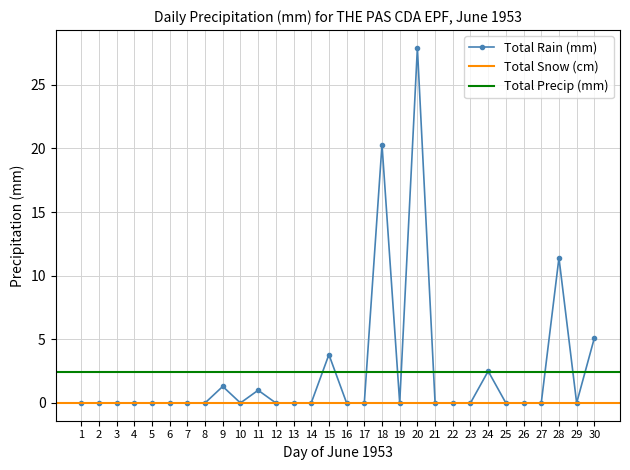

True or false: Total Precip (mm) and Total Snow (cm) intersect in this chart.

False